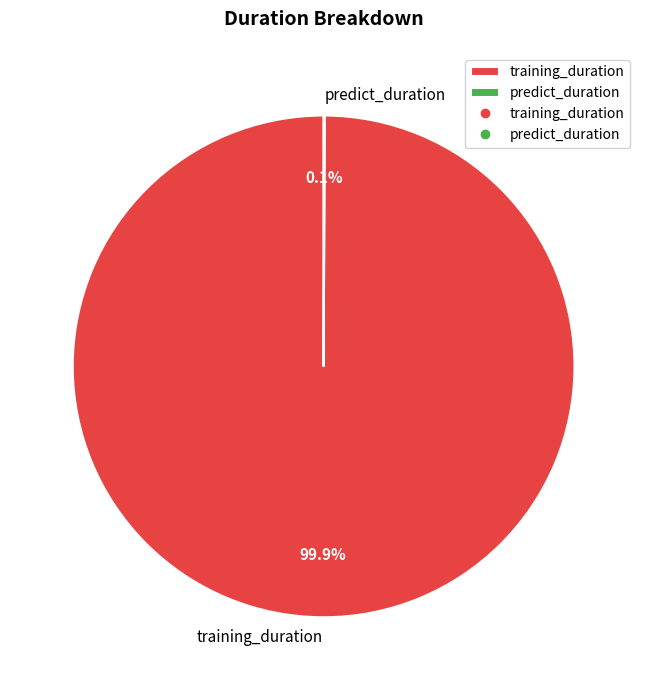

What portion of the pie excludes training_duration?

0.1%